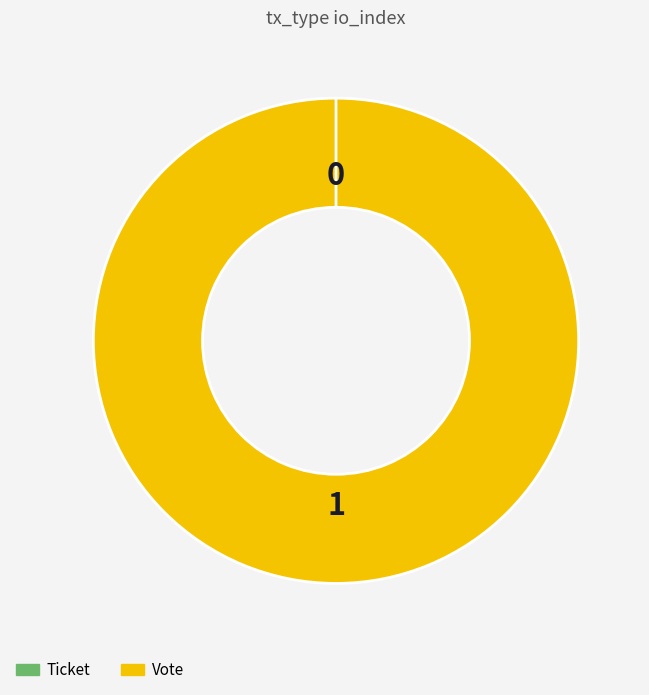

How many segments does this pie chart have?

2